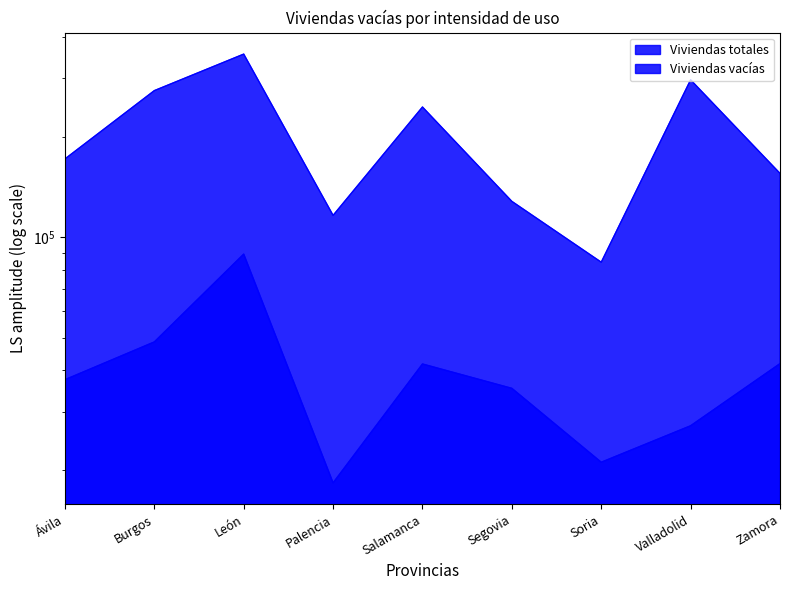

Read the Viviendas totales value at Valladolid, to the nearest 10.

296910